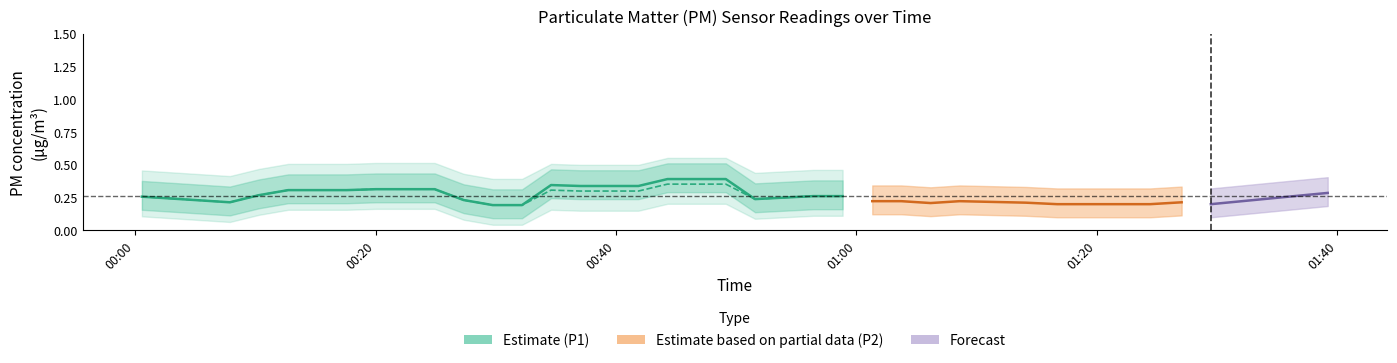

Which category has the highest value in the P1_center series?

17